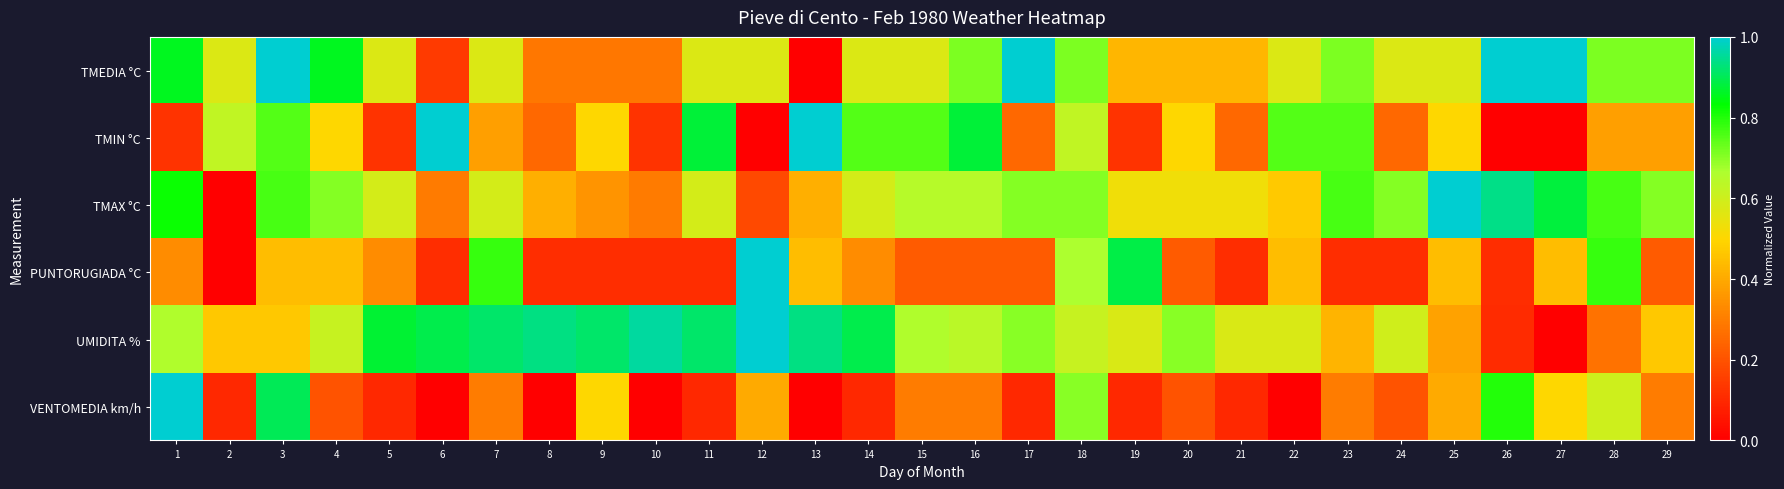

At how many categories does at least one series exceed 0?

29